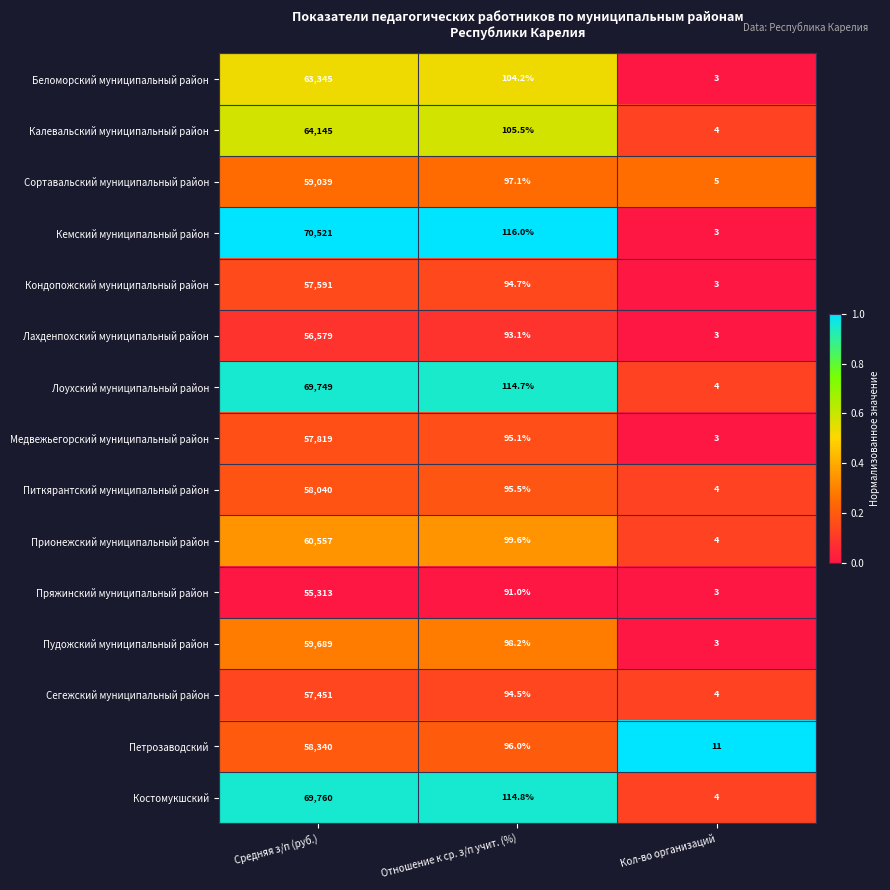

Which series has the largest range (max minus min)?

Кемский муниципальный район